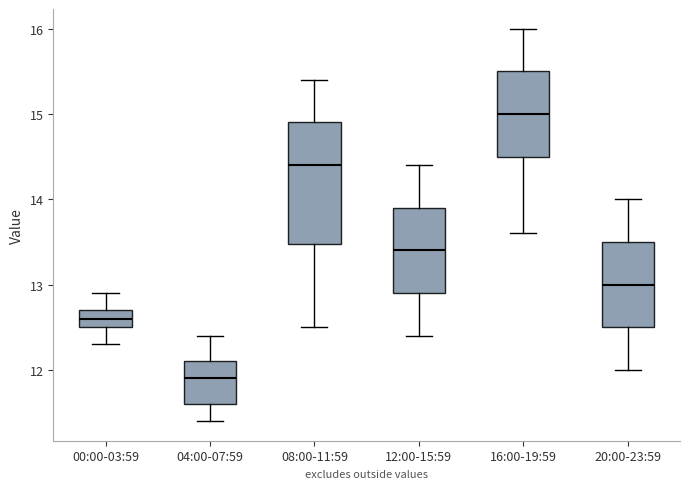

Reading left to right, transcribe this box plot: for each box, give where its median line is, the range the box spans, and where its two whiskers end, as read against the y-axis. The values are not printed on the chart, so give them approximately, as read against the axis.

00:00-03:59: median 12.6, box 12.5 to 12.7, whiskers 12.3 to 12.9
04:00-07:59: median 11.9, box 11.6 to 12.1, whiskers 11.4 to 12.4
08:00-11:59: median 14.4, box 13.5 to 14.9, whiskers 12.5 to 15.4
12:00-15:59: median 13.4, box 12.9 to 13.9, whiskers 12.4 to 14.4
16:00-19:59: median 15.0, box 14.5 to 15.5, whiskers 13.6 to 16.0
20:00-23:59: median 13.0, box 12.5 to 13.5, whiskers 12.0 to 14.0